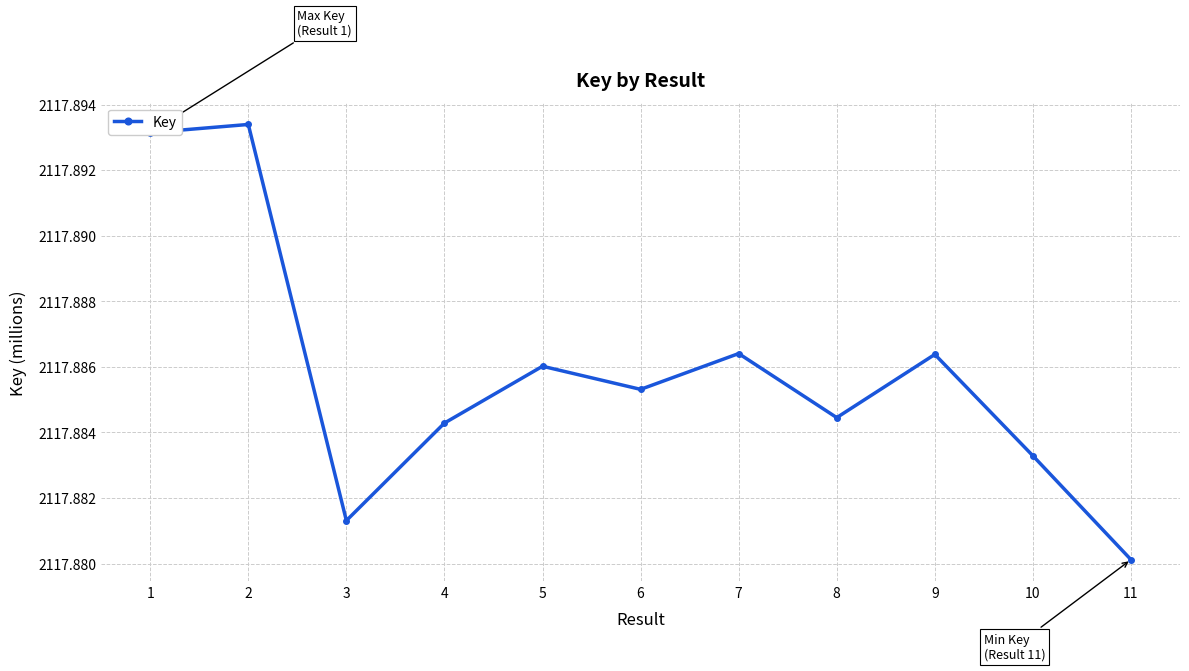

What is the sum of the values at 6 and 4?

4235.8